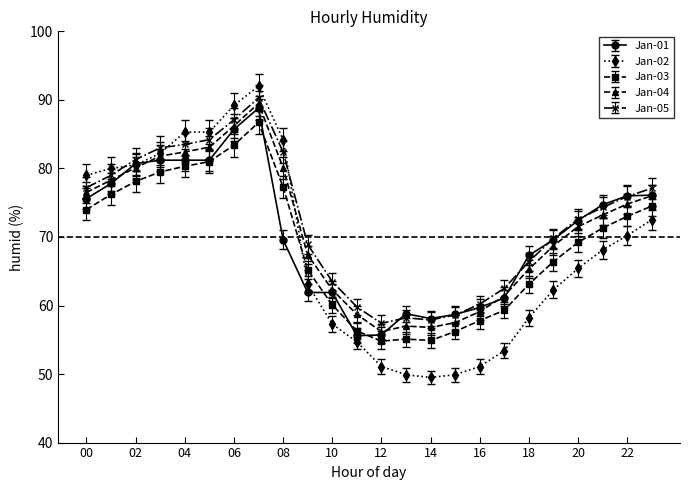

What is the difference between the second highest and minimum values in the Jan-04 series?

30.0